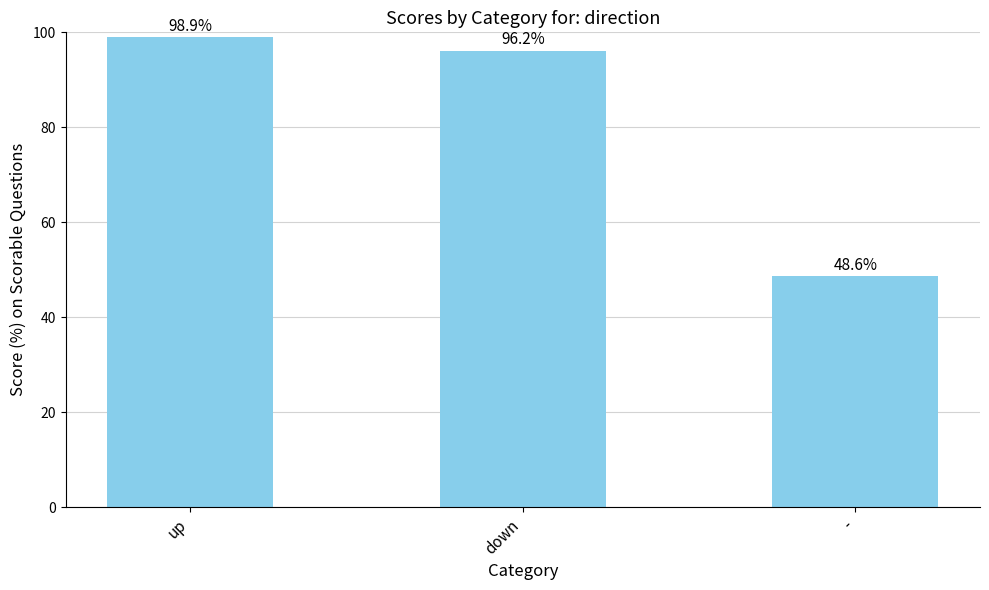

Which label corresponds to the largest value in the chart?

up